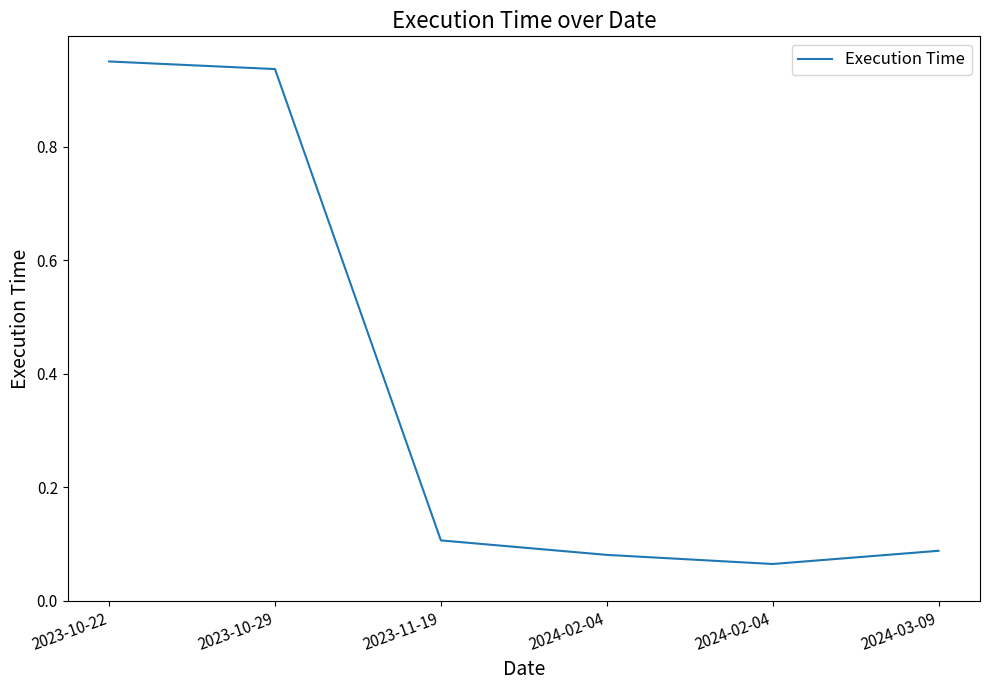

Where is the data nearest to the value 0?

2024-02-04